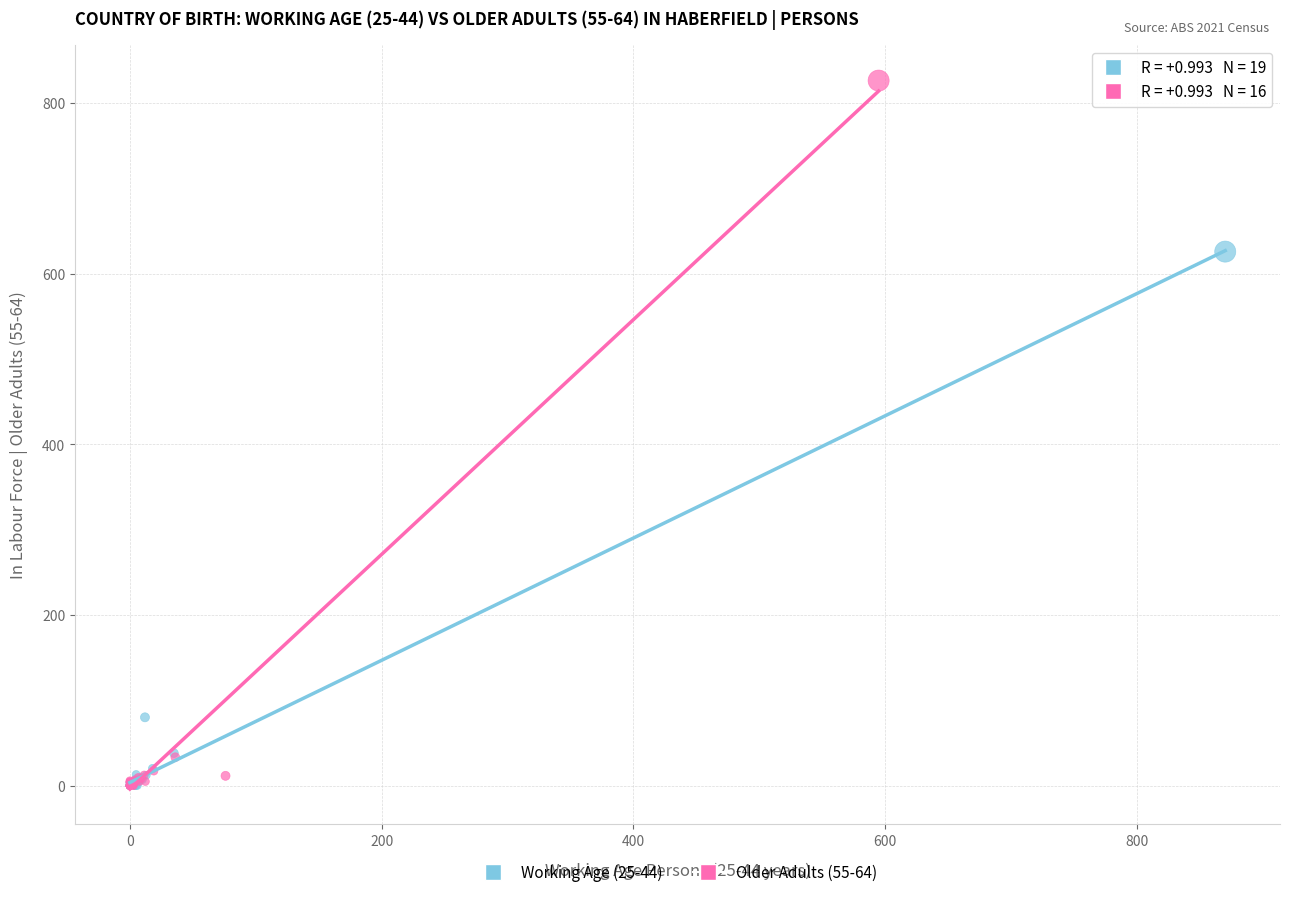

Which series has the largest Y range (max minus min)?

Older Adults (55-64)